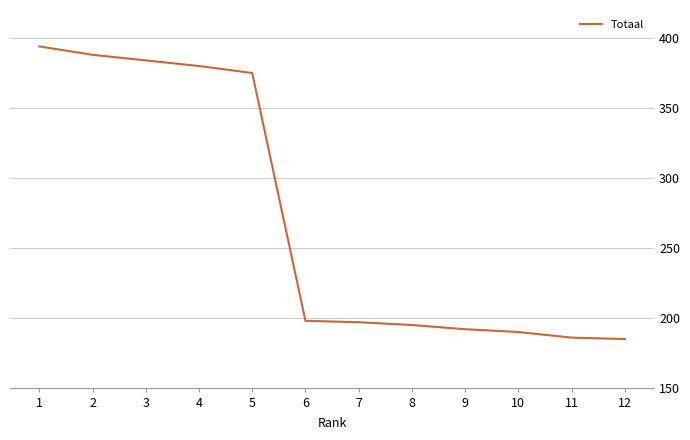

How many lines are shown in the chart?

1